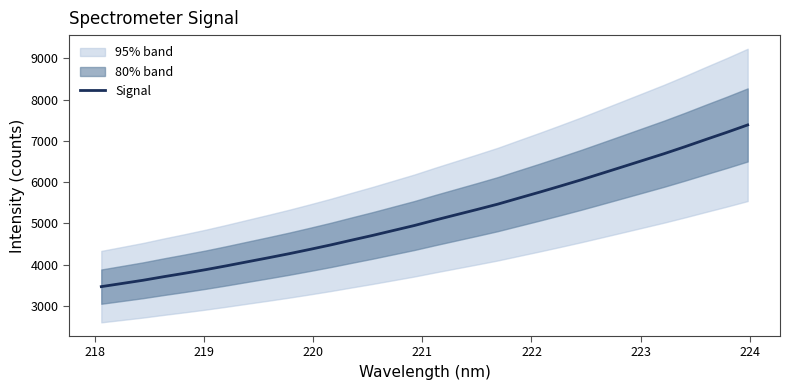

What is the minimum value for Signal?

3464.3